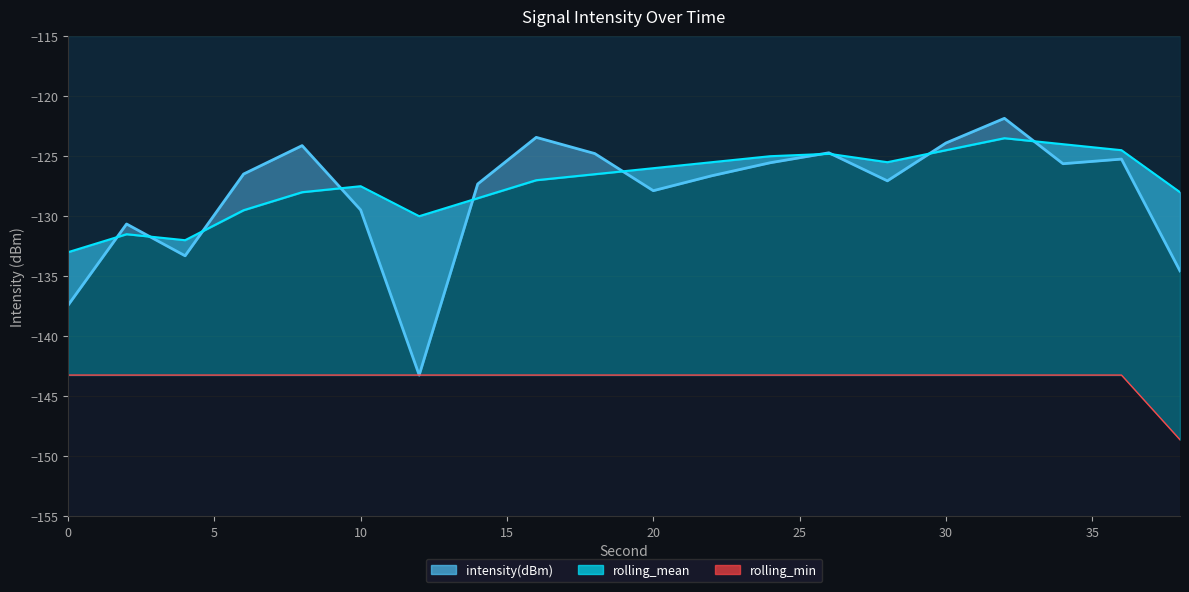

True or false: intensity(dBm) and rolling_mean intersect in this chart.

True